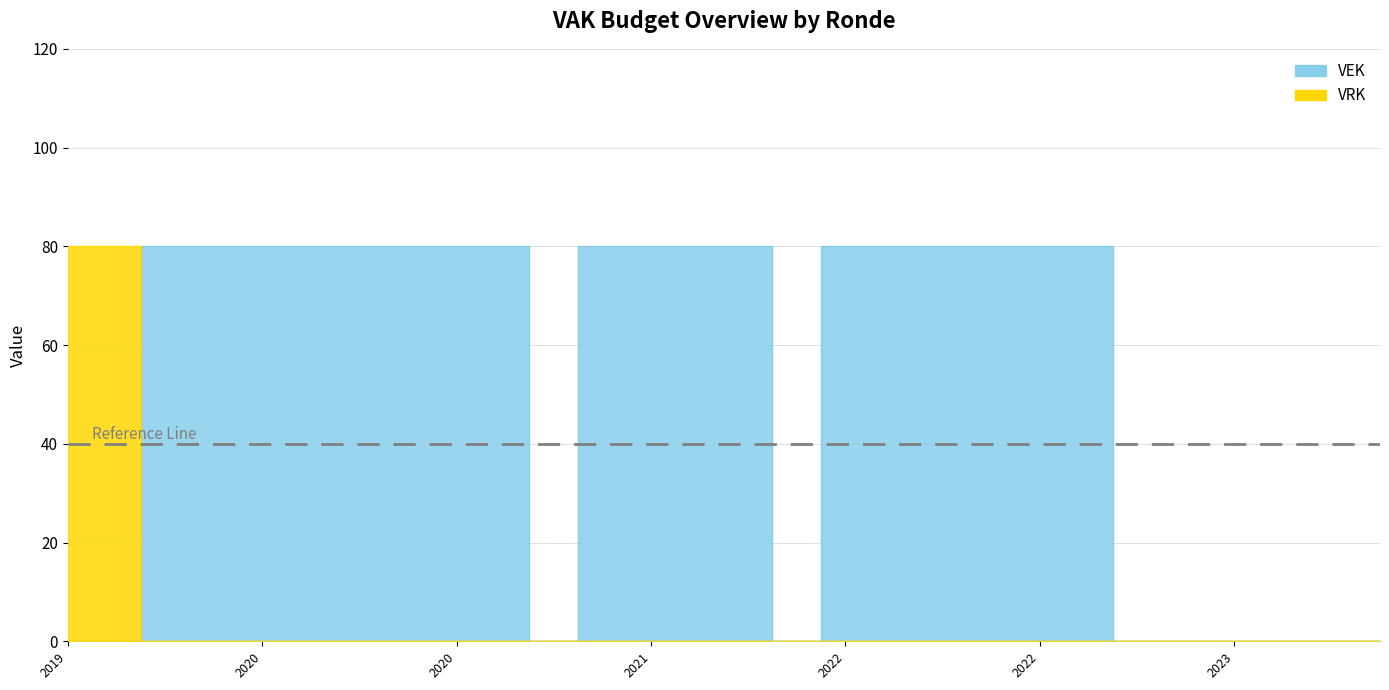

How many positive values does the VRK series have?

2